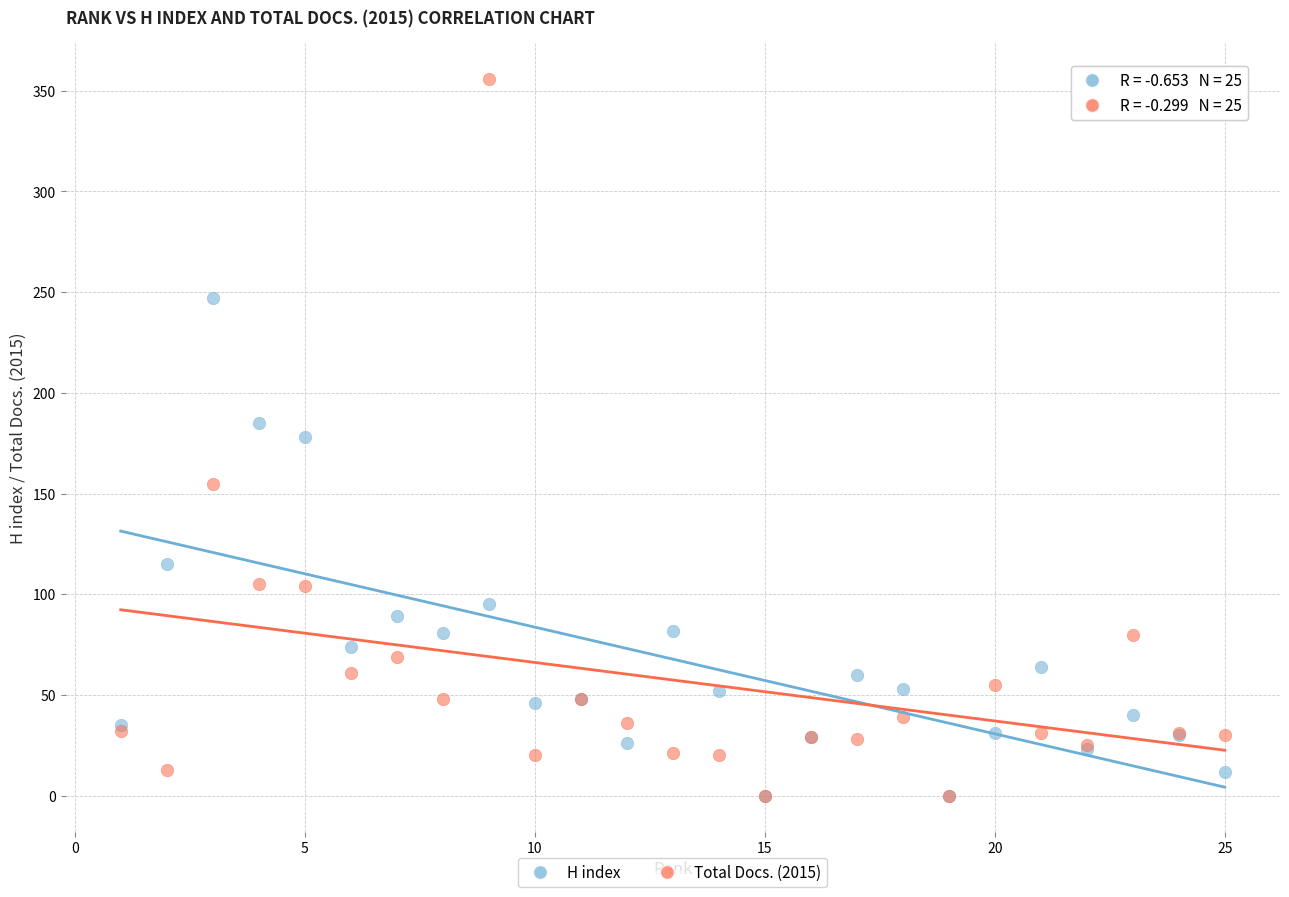

In the H index series, what Y value is closest to 123?

115